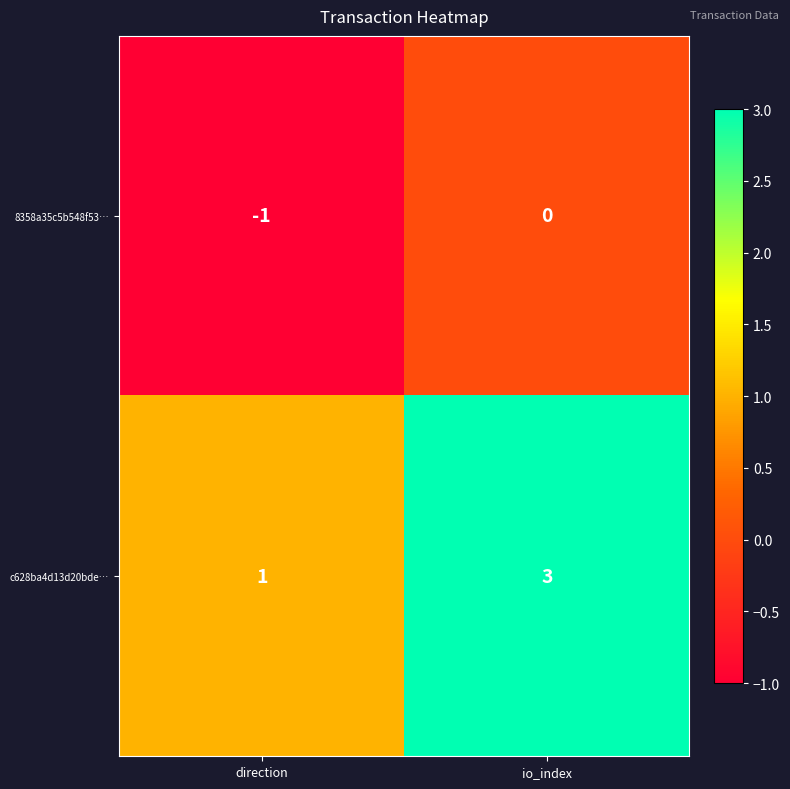

Is it true that c628ba4d13d20bde… equals 1 at io_index?

False